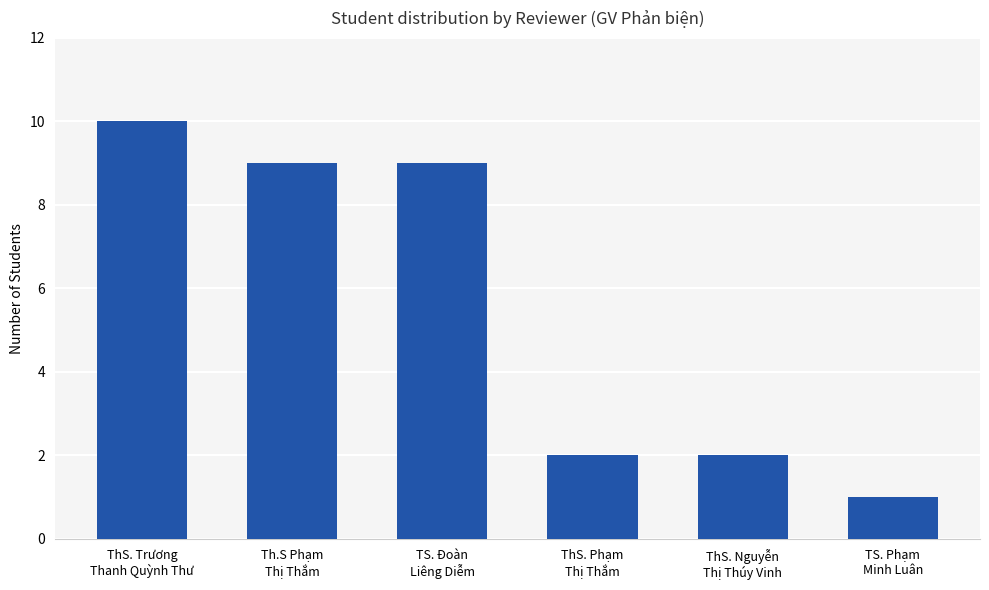

Reading left to right, extract all data points from this chart.

10	9	9	2	2	1